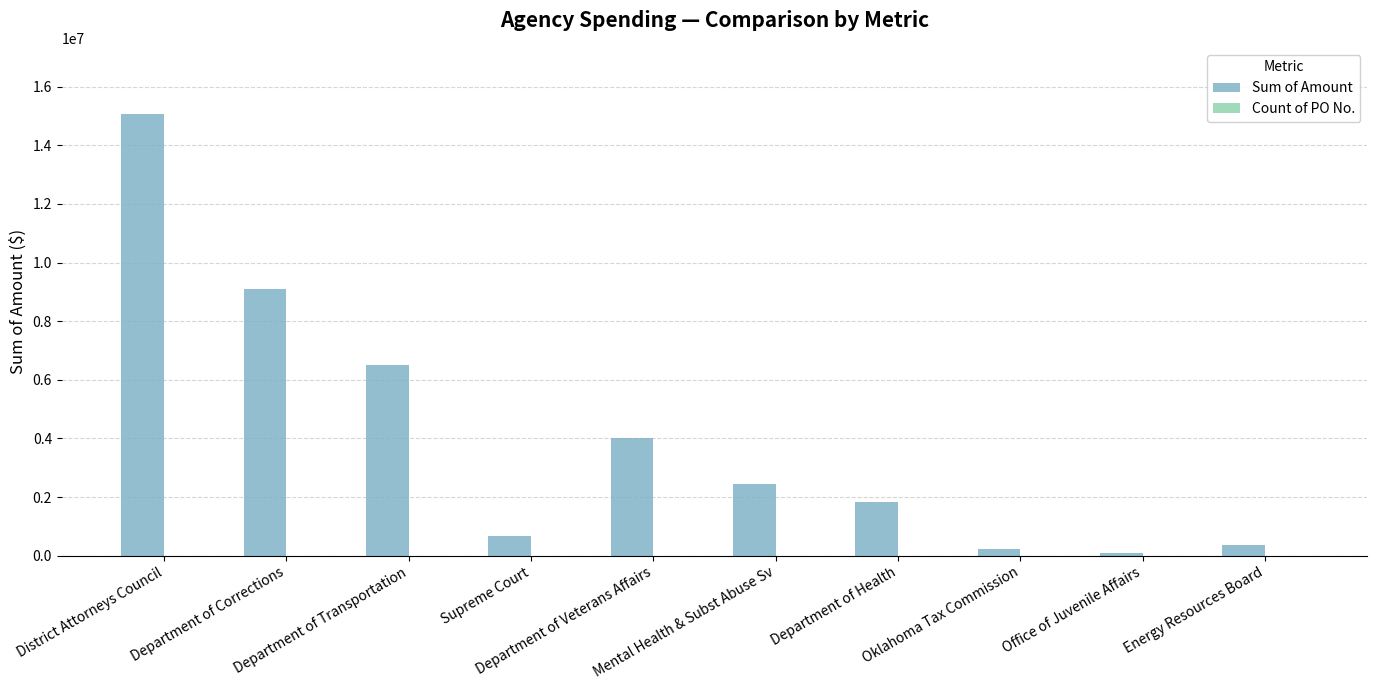

What is the spread (max minus min) of values at Office of Juvenile Affairs?

95450.8